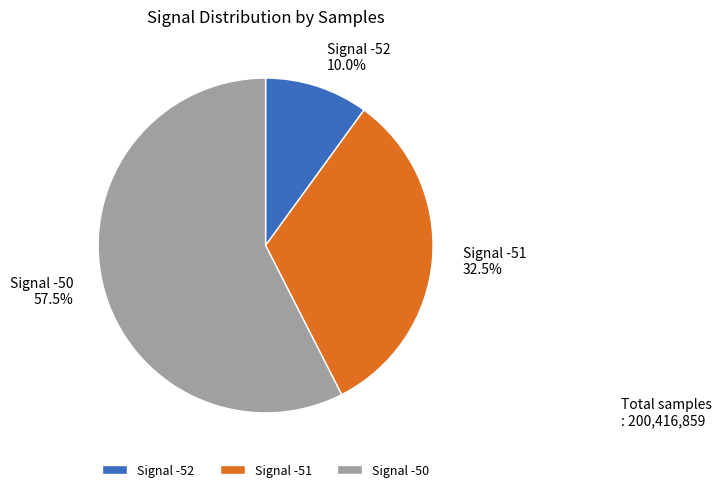

Approximately how many times larger is the value at Signal -50 57.5% compared to Signal -51 32.5%?

1.8